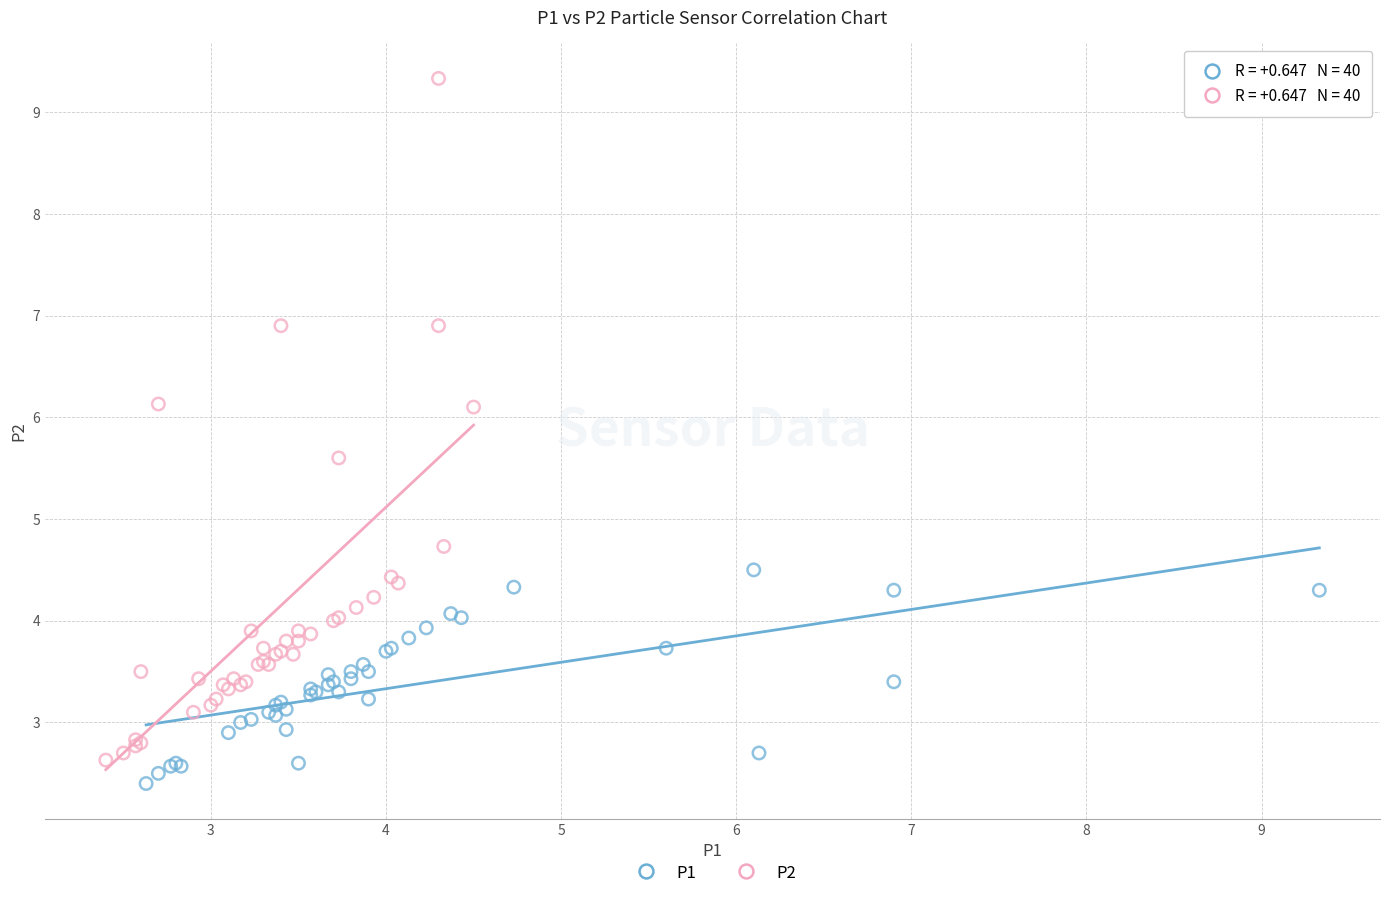

Which series has the widest spread of Y values?

P2